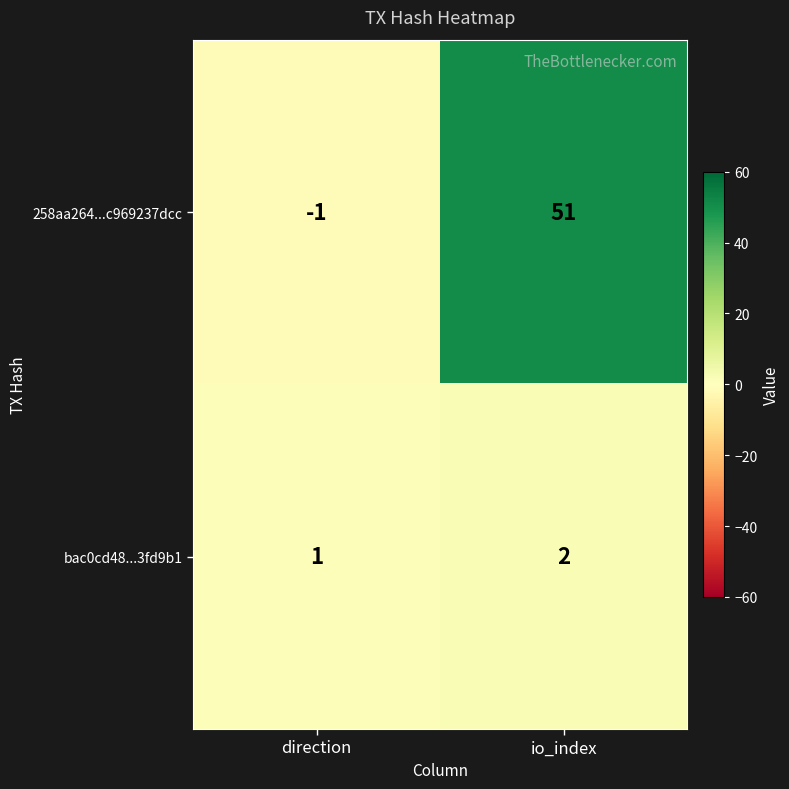

List the series in order of their overall mean, lowest first.

bac0cd48...3fd9b1, 258aa264...c969237dcc